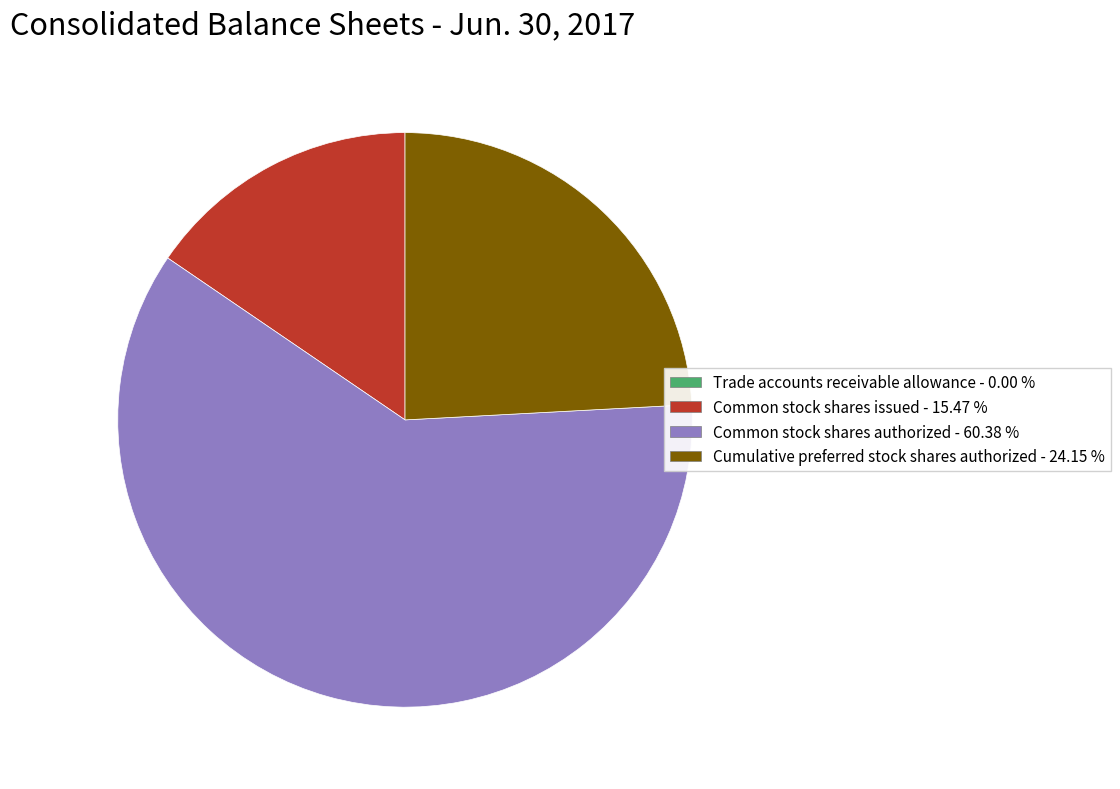

The Common stock shares authorized slice represents 46% of the pie. True or false?

False